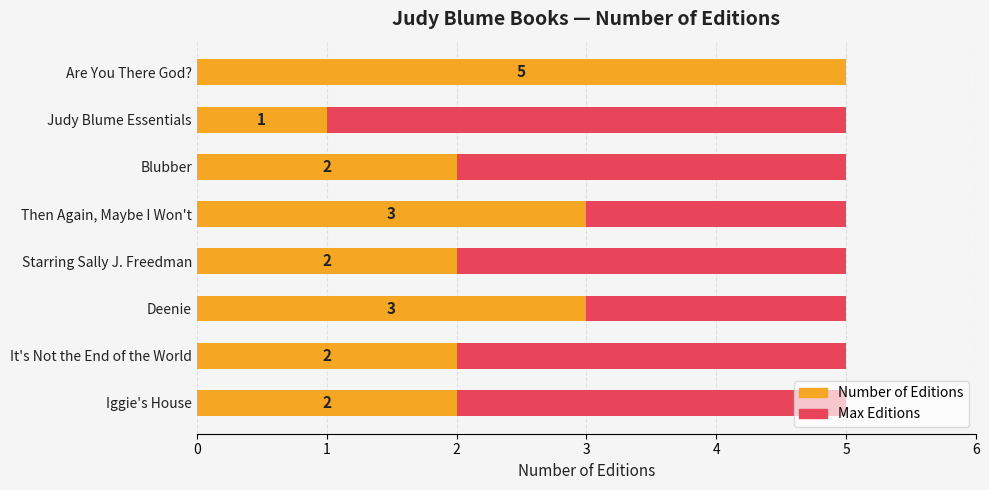

True or false: Number of Editions has a value of 2.0 at Blubber.

True